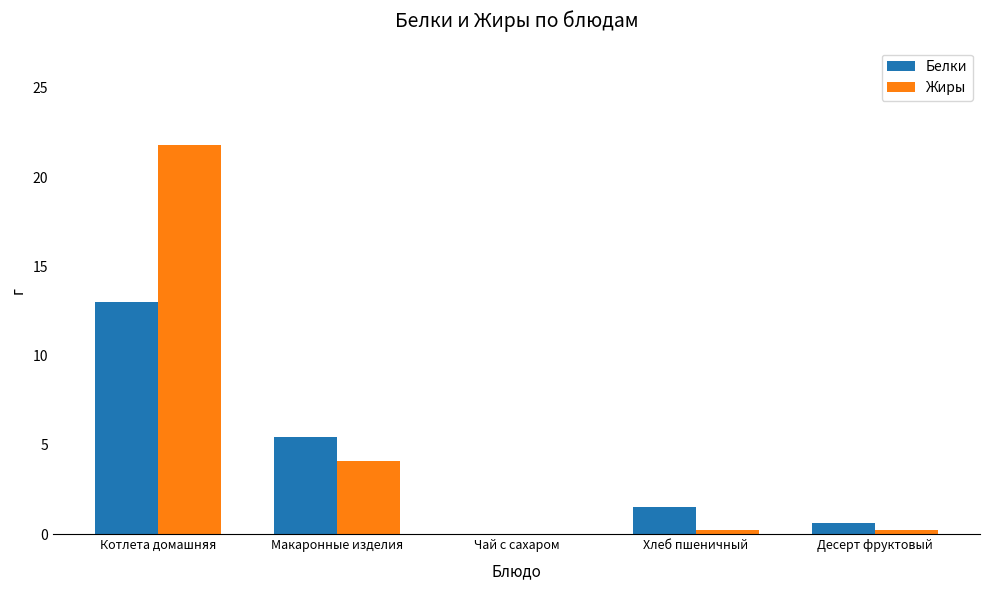

Is it true that Жиры equals 4.1 at Макаронные изделия?

True